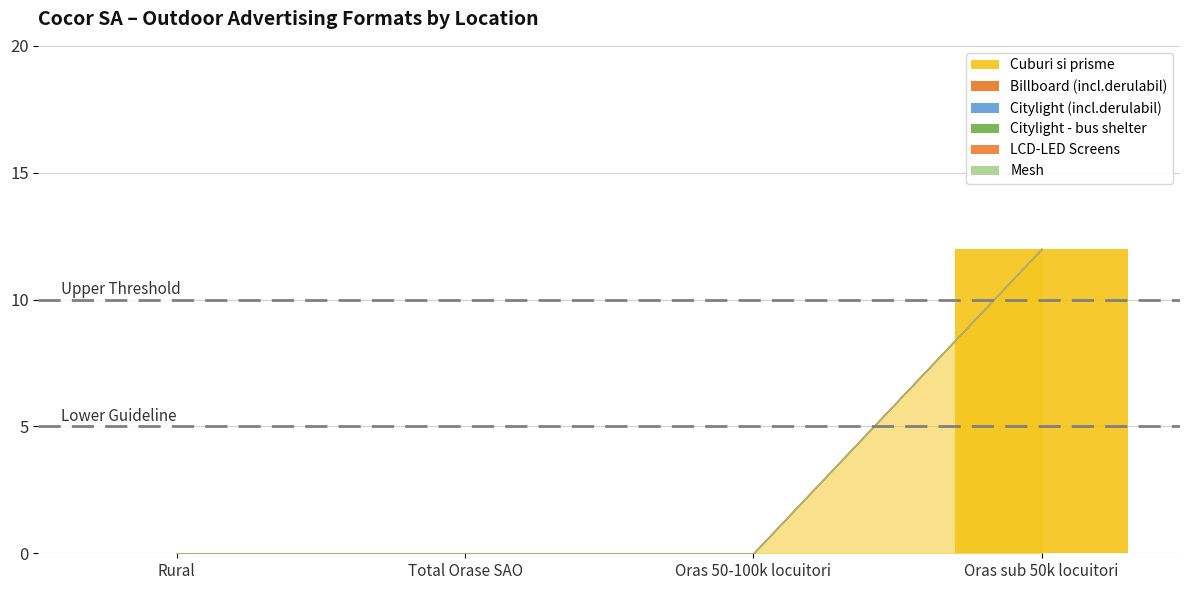

Does the chart contain stacked bars?

No